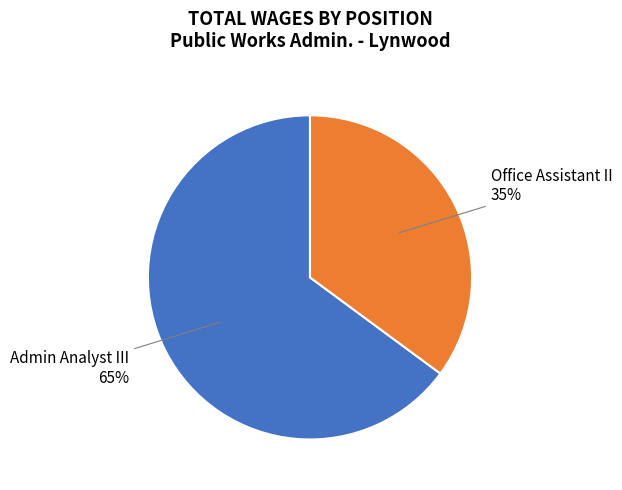

To the nearest percent, what is the difference between the largest and smallest slice percentages?

30%